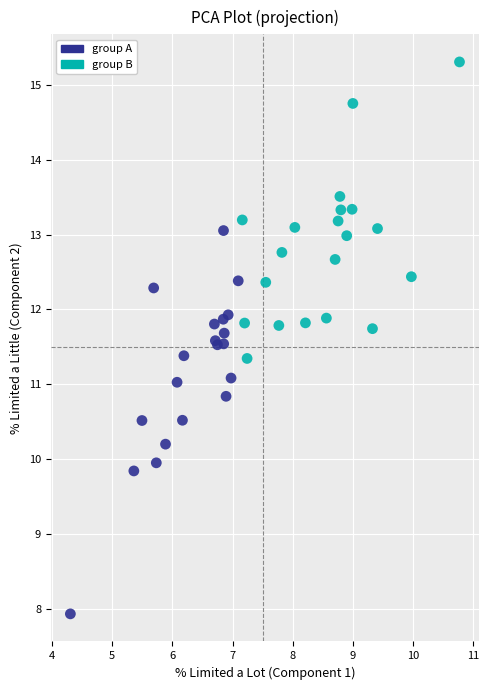

Which series has the largest Y range (max minus min)?

group A